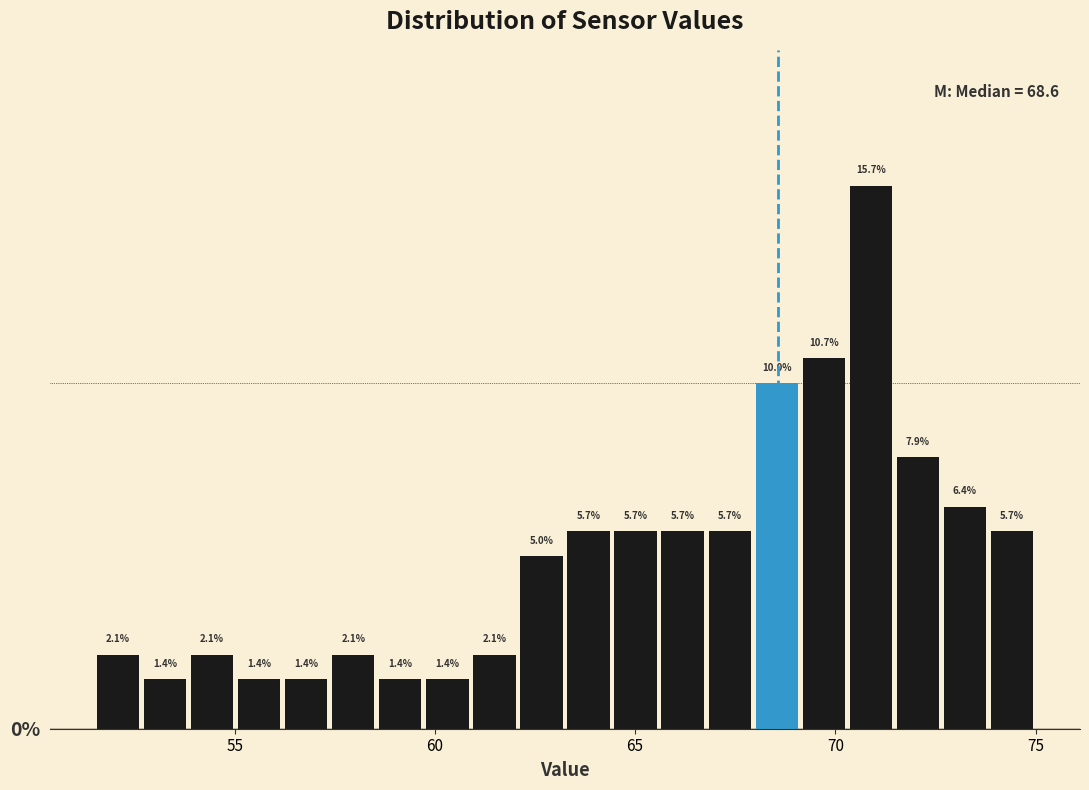

Read against the x-axis, roughly where is the centre of the tallest bar?

71.0